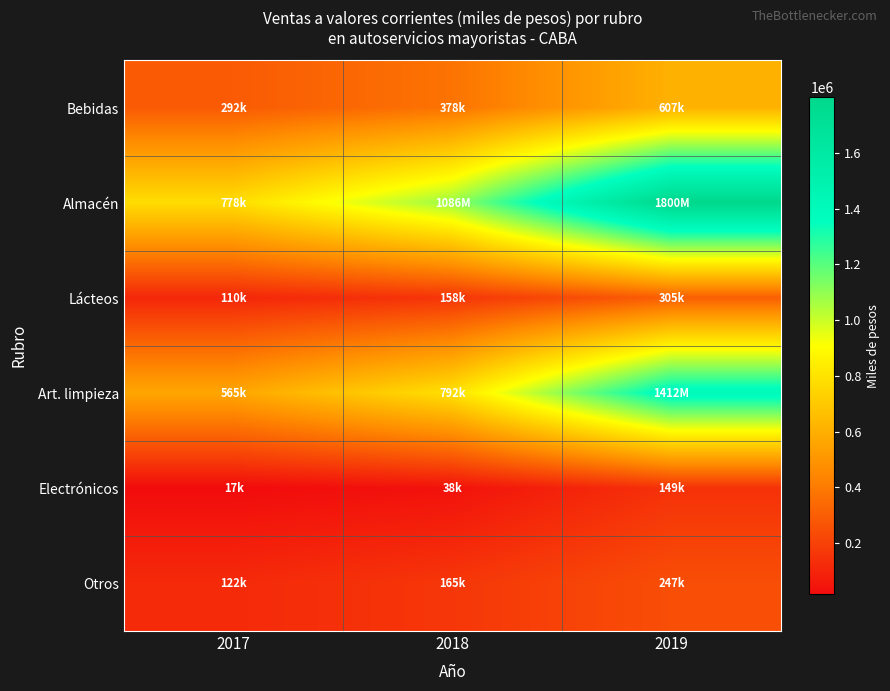

Reading right to left, what are all the values shown in this chart?

Bebidas: 2019=607413.4	2018=377617.5	2017=291799.4
Almacén: 2019=1799665.2	2018=1085878.9	2017=778389.2
Lácteos: 2019=304800.7	2018=158414.3	2017=110441.6
Art. limpieza: 2019=1412118.4	2018=792212.7	2017=565156.9
Electrónicos: 2019=149482.4	2018=38413.0	2017=16928.5
Otros: 2019=247070.1	2018=165384.1	2017=121955.6